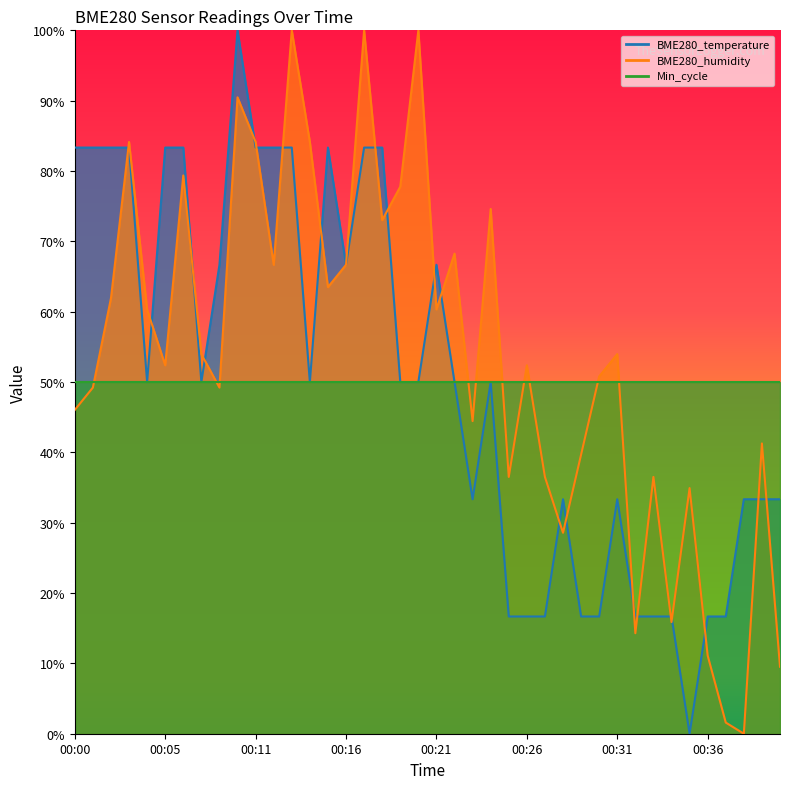

Reading right to left, list all the values displayed in this chart.

BME280_temperature: 00:40=33.3	00:39=33.3	00:38=33.3	00:37=16.7	00:36=16.7	00:35=0.0	00:34=16.7	00:33=16.7	00:32=16.7	00:31=33.3	00:30=16.7	00:29=16.7	00:28=33.3	00:27=16.7	00:26=16.7	00:25=16.7	00:24=50.0	00:23=33.3	00:22=50.0	00:21=66.7	00:20=50.0	00:19=50.0	00:18=83.3	00:17=83.3	00:16=66.7	00:15=83.3	00:14=50.0	00:13=83.3	00:12=83.3	00:11=83.3	00:09=100.0	00:08=66.7	00:07=50.0	00:06=83.3	00:05=83.3	00:04=50.0	00:03=83.3	00:02=83.3	00:01=83.3	00:00=83.3
BME280_humidity: 00:40=9.5	00:39=41.3	00:38=0.0	00:37=1.6	00:36=11.1	00:35=34.9	00:34=15.9	00:33=36.5	00:32=14.3	00:31=54.0	00:30=50.8	00:29=39.7	00:28=28.6	00:27=36.5	00:26=52.4	00:25=36.5	00:24=74.6	00:23=44.4	00:22=68.3	00:21=60.3	00:20=100.0	00:19=77.8	00:18=73.0	00:17=100.0	00:16=66.7	00:15=63.5	00:14=84.1	00:13=100.0	00:12=66.7	00:11=84.1	00:09=90.5	00:08=49.2	00:07=54.0	00:06=79.4	00:05=52.4	00:04=60.3	00:03=84.1	00:02=61.9	00:01=49.2	00:00=46.0